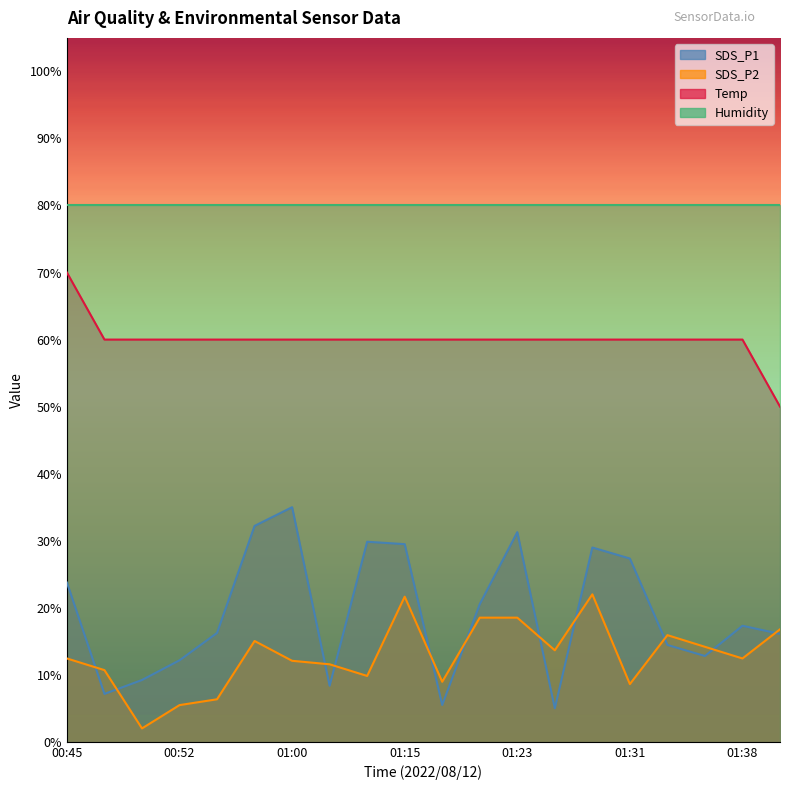

Where is the first local minimum for SDS_P1?

00:47